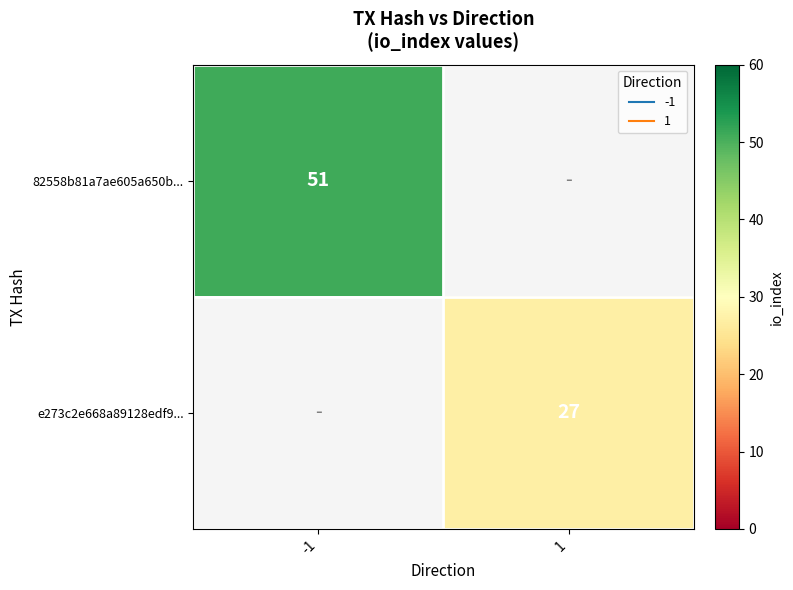

The value of e273c2e668a89128edf9... at 1 is 27.0. True or false?

True